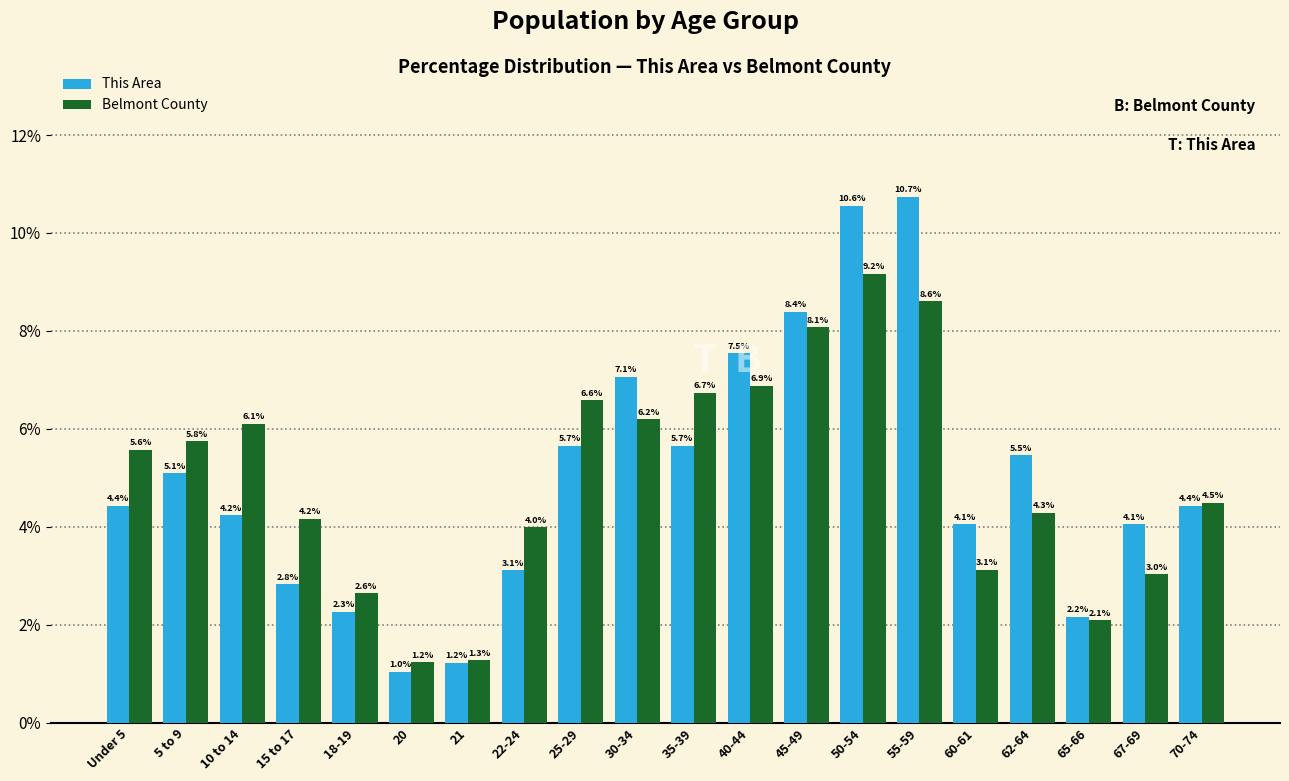

What is the value of the Belmont County bar at the 16th from the left?

3.1